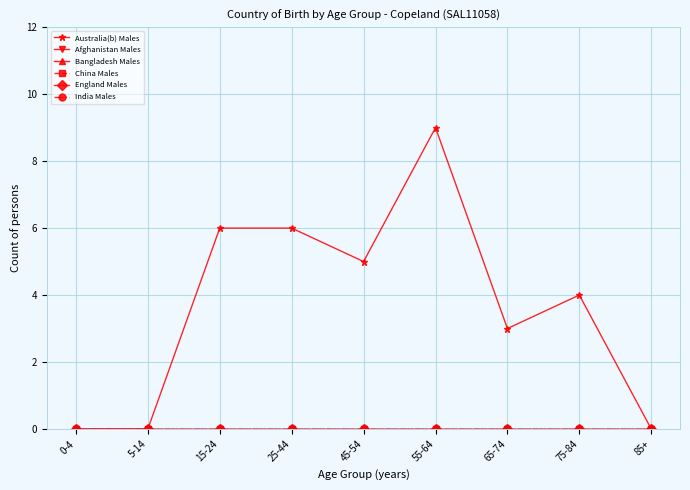

Between 15-24 and 85+, which series saw the biggest shift?

Australia(b) Males